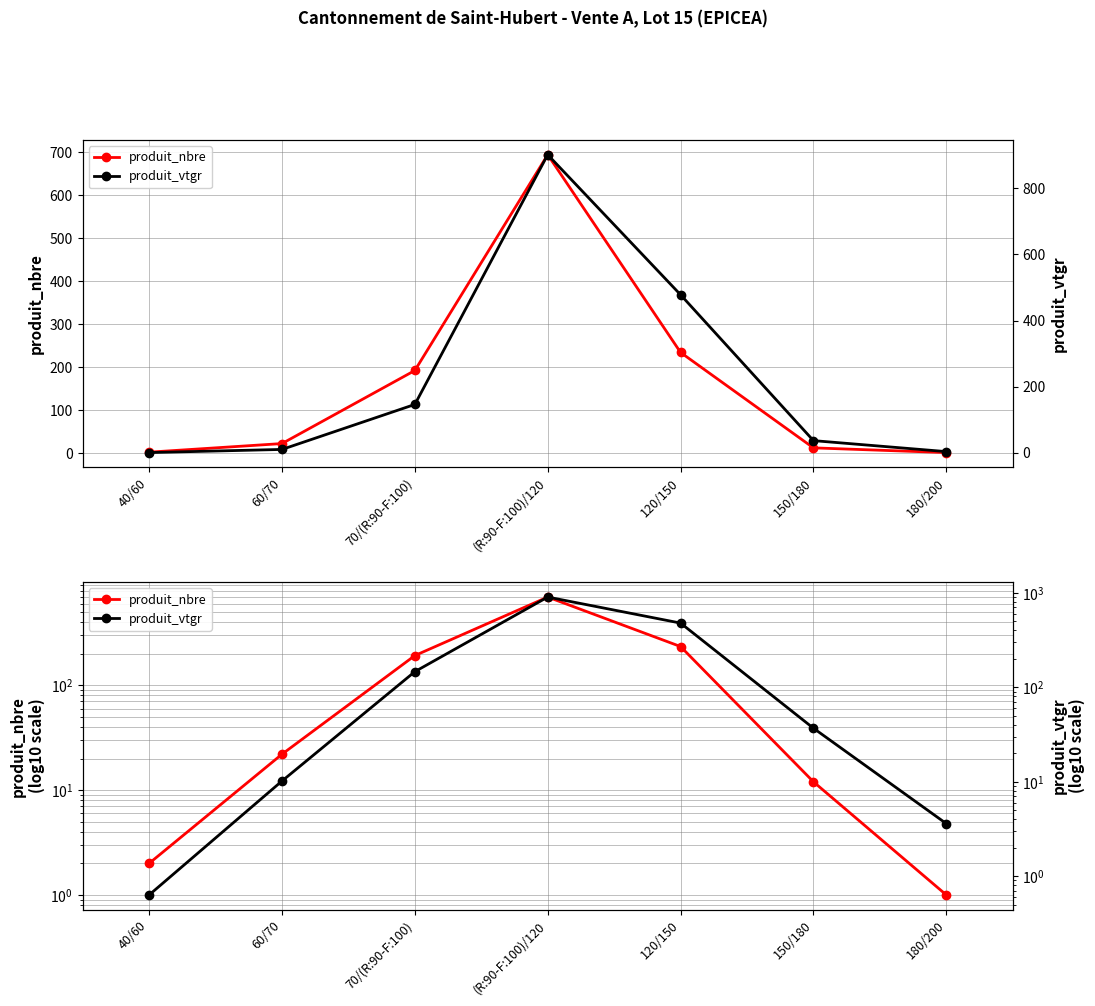

At 70/(R:90-F:100), list the series in order from largest to smallest.

produit_nbre, produit_vtgr